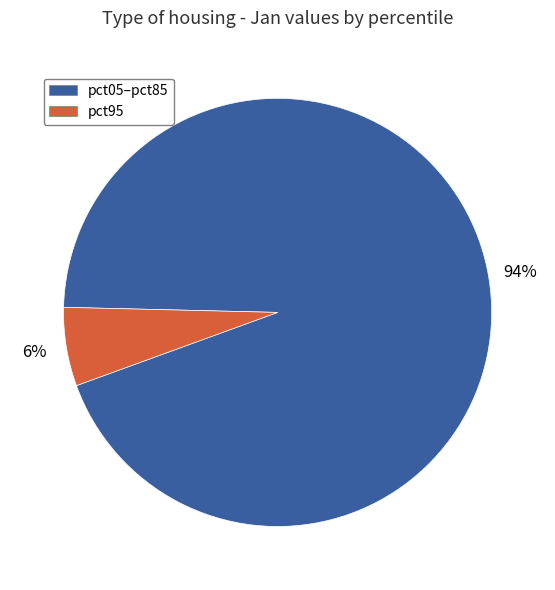

To the nearest percent, what is the difference between the largest and smallest slice percentages?

88%